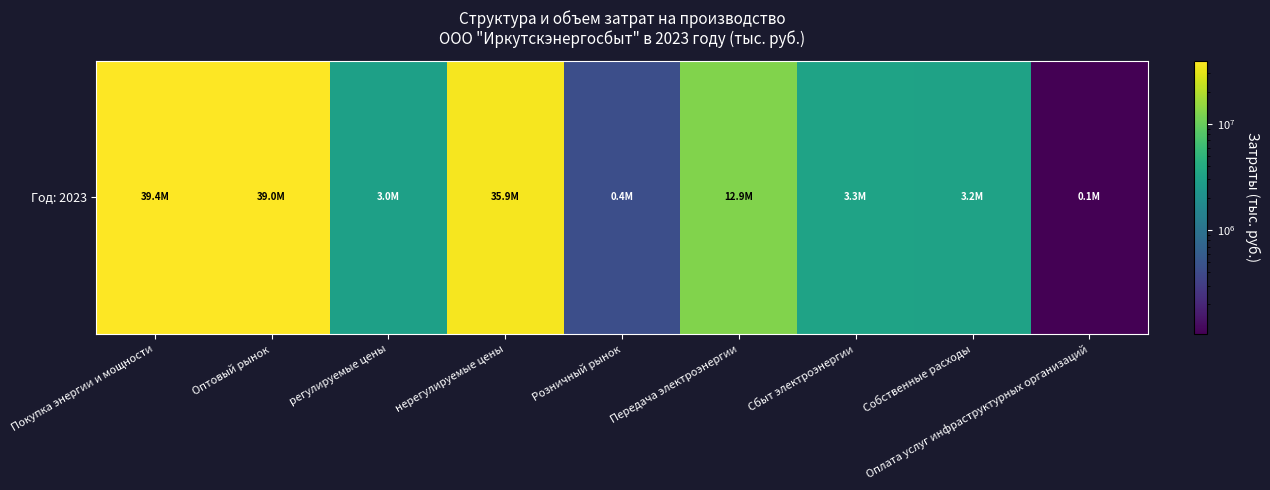

What is the difference between the values at Оптовый рынок and Оплата услуг инфраструктурных организаций?

38879668.1